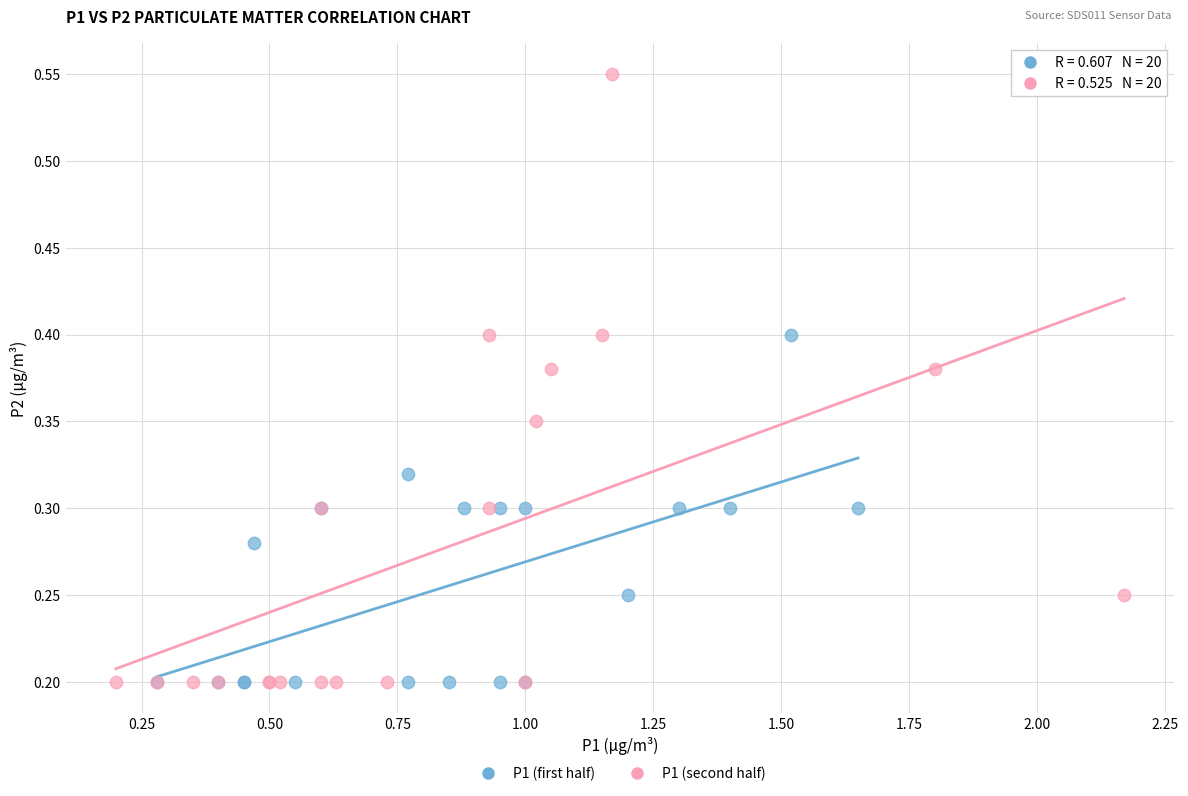

What are all the series names shown in the legend?

P1 (first half), P1 (second half)